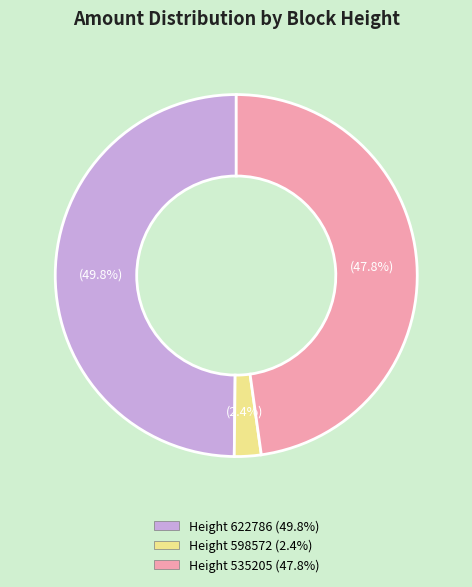

Does any single category account for the majority?

No